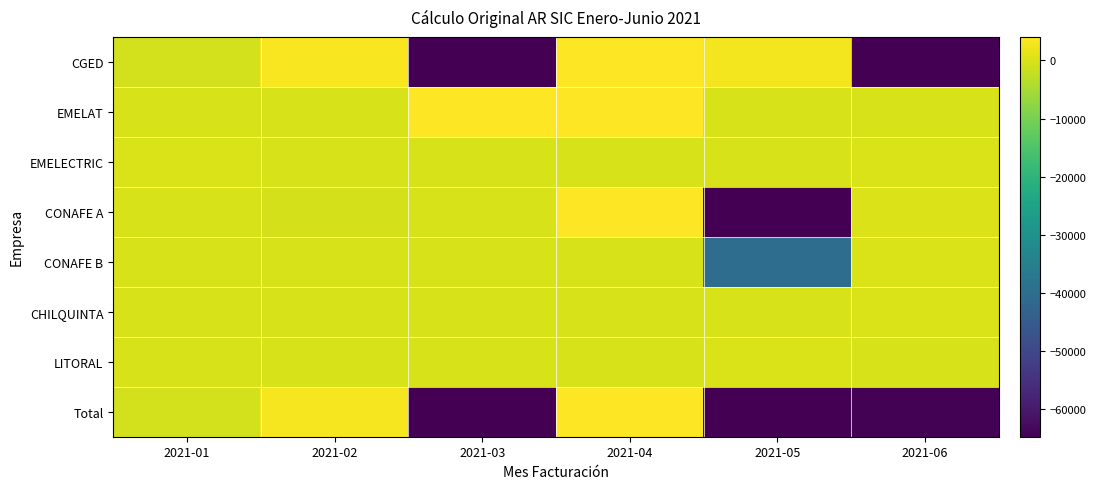

At which category is the sum across all series the highest?

2021-04